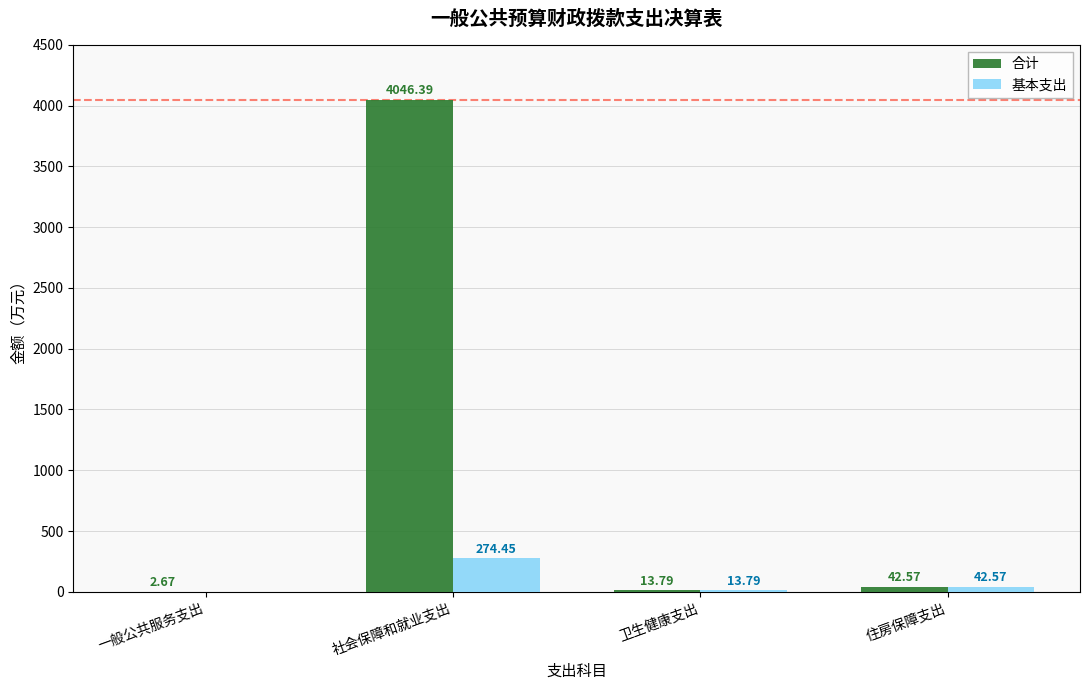

Between 社会保障和就业支出 and 住房保障支出, which series saw the biggest shift?

合计